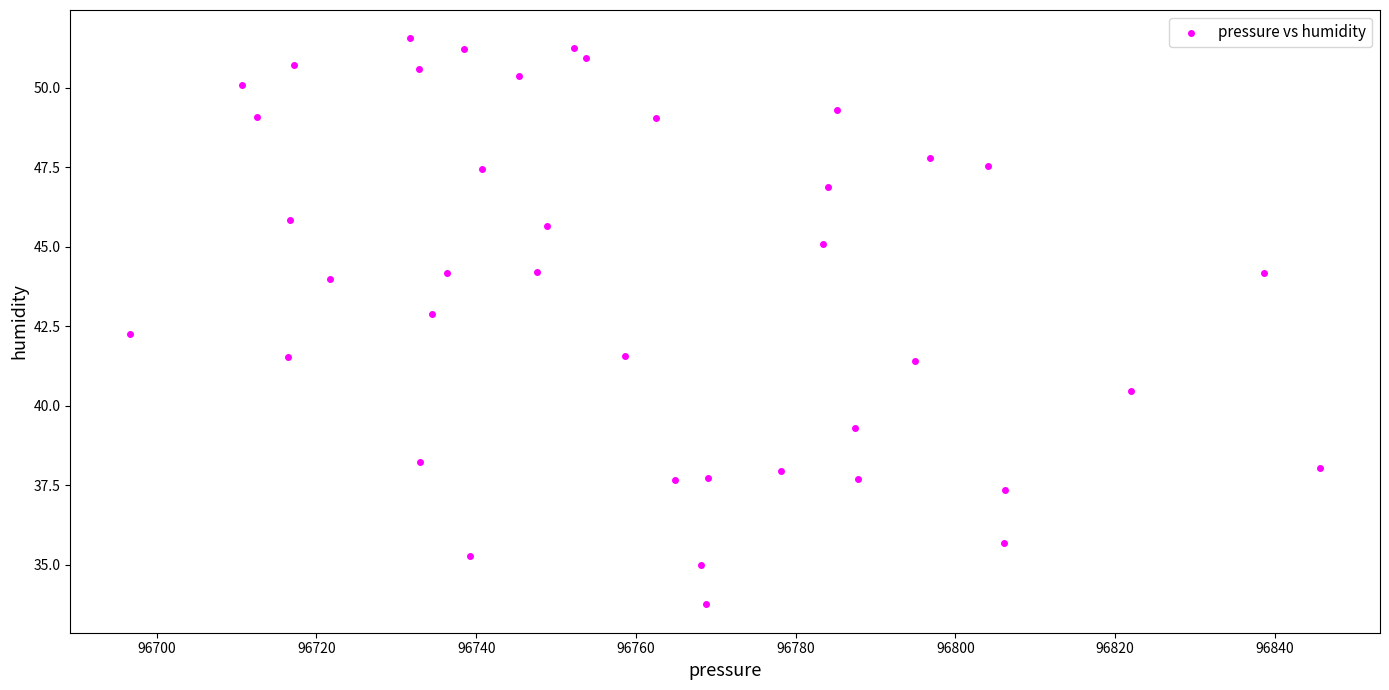

What is the range of X values (max minus min)?

149.0